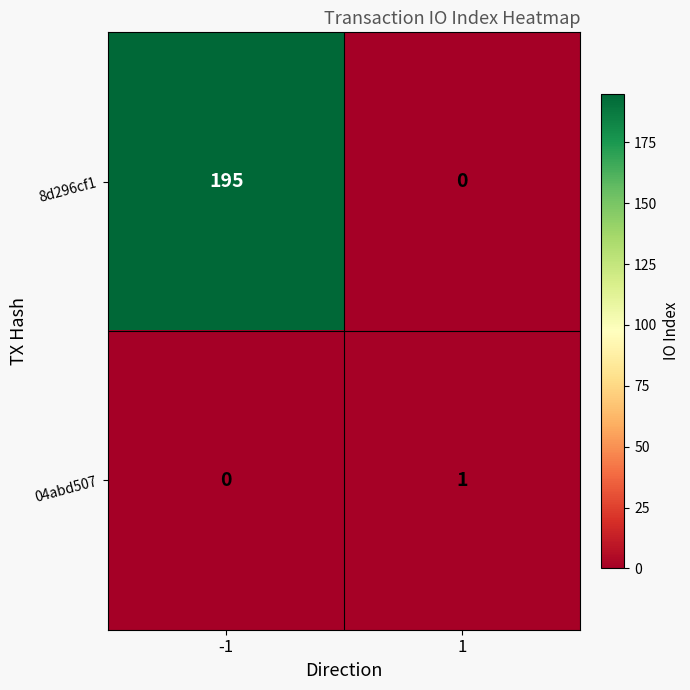

What is the average value of the 8d296cf1 series?

98